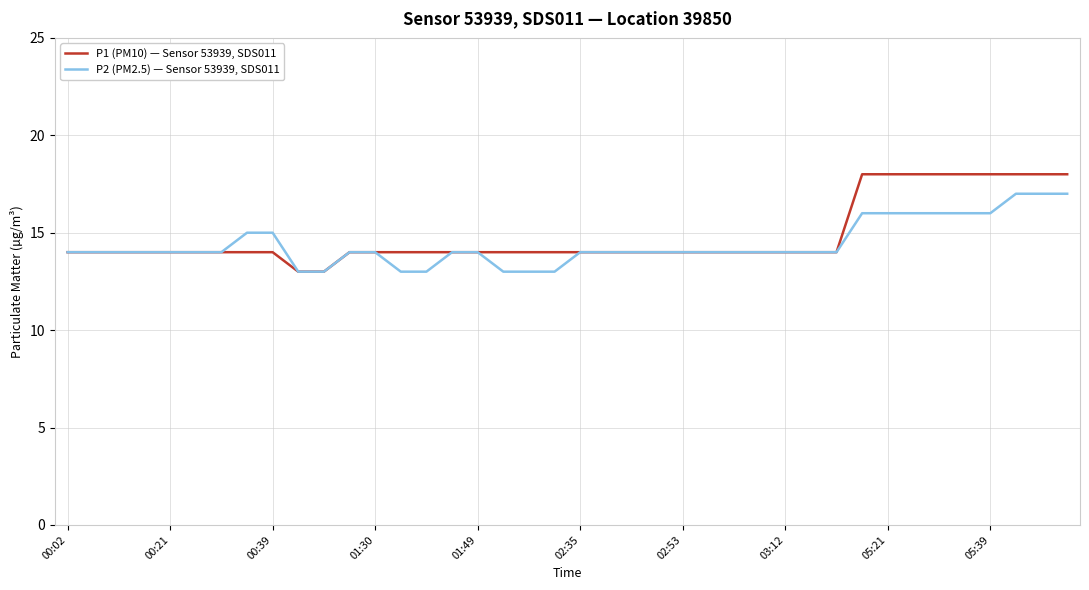

List the series in order of their overall mean, lowest first.

P2 (PM2.5) — Sensor 53939, SDS011, P1 (PM10) — Sensor 53939, SDS011